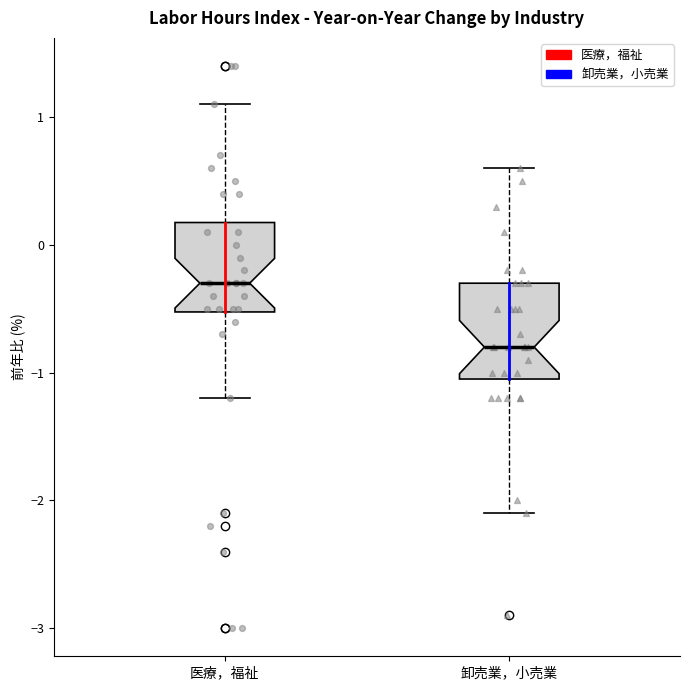

Which box has the lowest median line?

卸売業，小売業